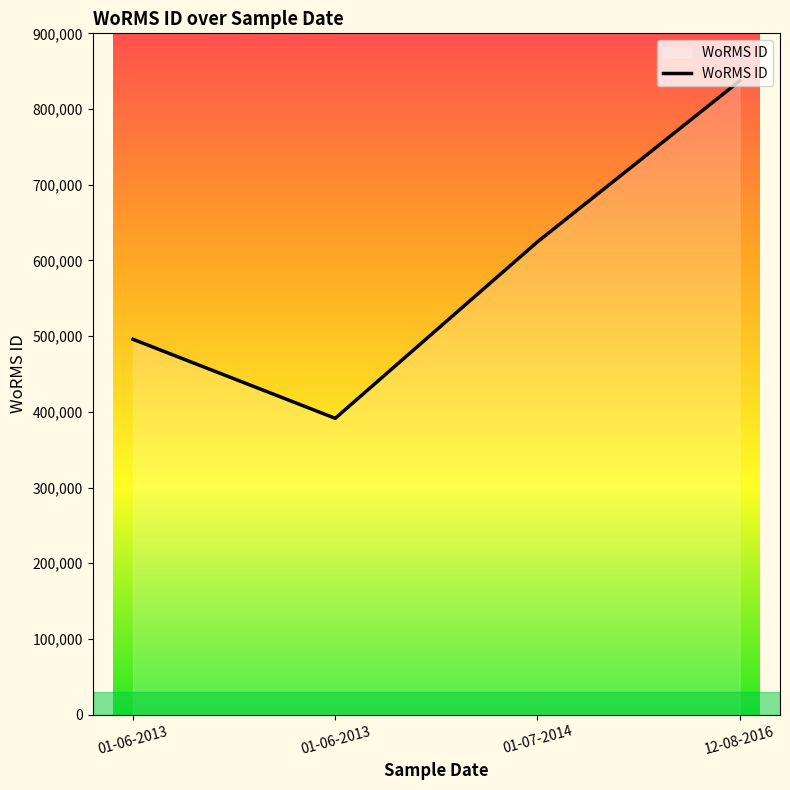

What is the change in value from 01-06-2013 to 12-08-2016?

+445566